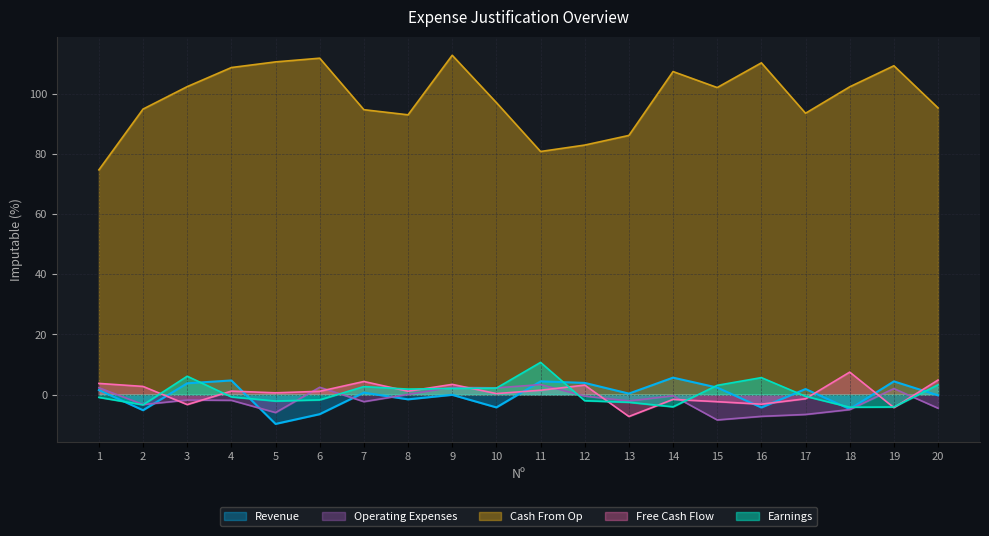

True or false: Free Cash Flow has more than 2 interior local peaks.

True